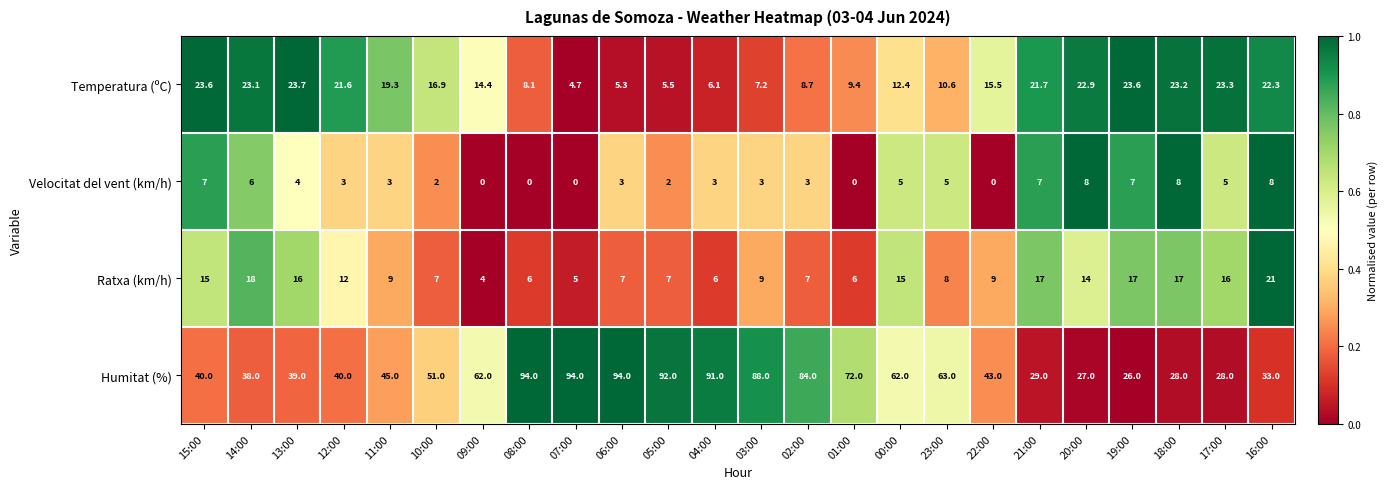

Which category has the highest value in the Ratxa (km/h) series?

16:00